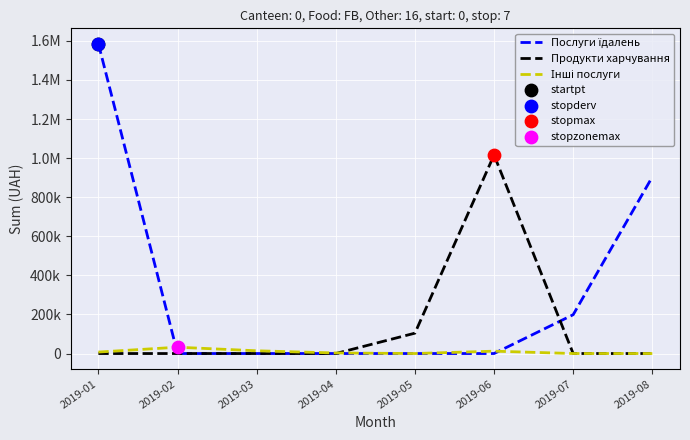

What is the total value across all series at 2019-08?

903821.1